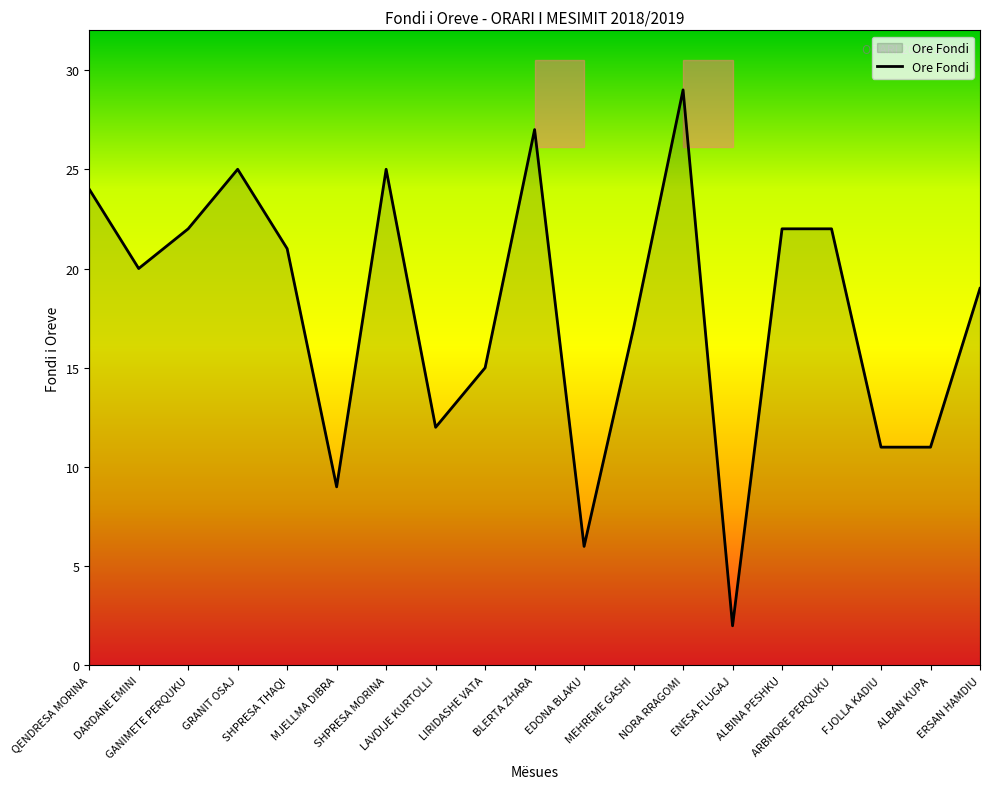

What is the sum of the values at GANIMETE PERQUKU and MEHREME GASHI?

39